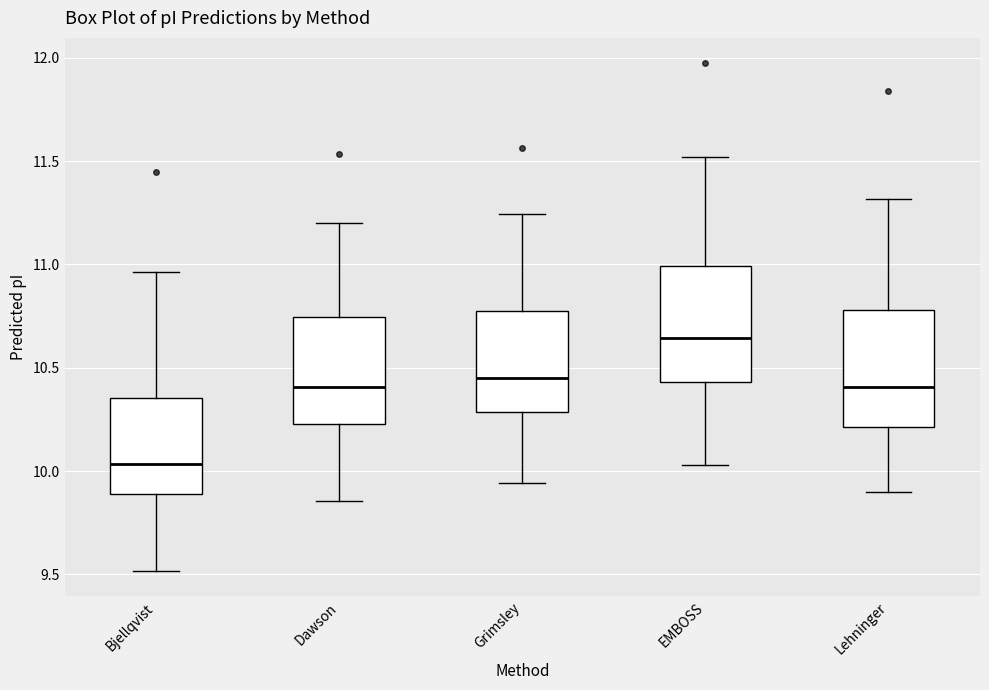

Reading left to right, read every box against the y-axis: the position of its median line, the range the box covers, and the ends of its whiskers. The values are not printed on the chart, so give them approximately, as read against the axis.

Bjellqvist: median 10.05, box 9.90 to 10.35, whiskers 9.50 to 10.95
Dawson: median 10.40, box 10.25 to 10.75, whiskers 9.85 to 11.20
Grimsley: median 10.45, box 10.30 to 10.75, whiskers 9.95 to 11.25
EMBOSS: median 10.65, box 10.45 to 11.00, whiskers 10.05 to 11.50
Lehninger: median 10.40, box 10.20 to 10.80, whiskers 9.90 to 11.30